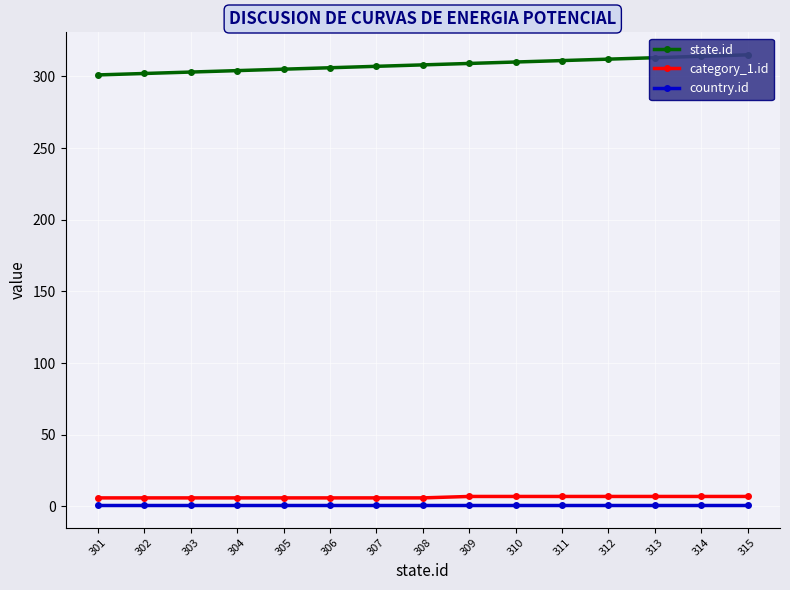

True or false: category_1.id and country.id cross at least once.

False